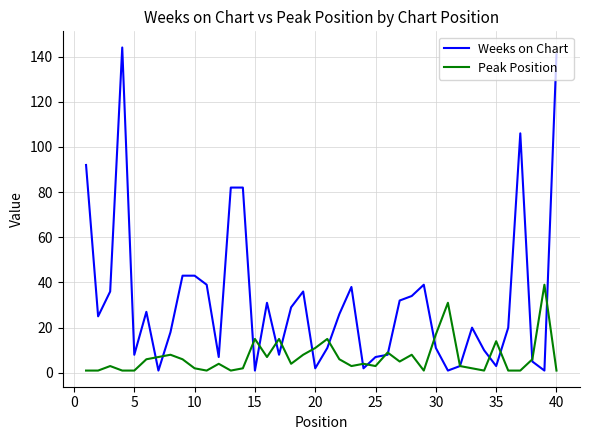

Is this an area chart (filled region under the line)?

No